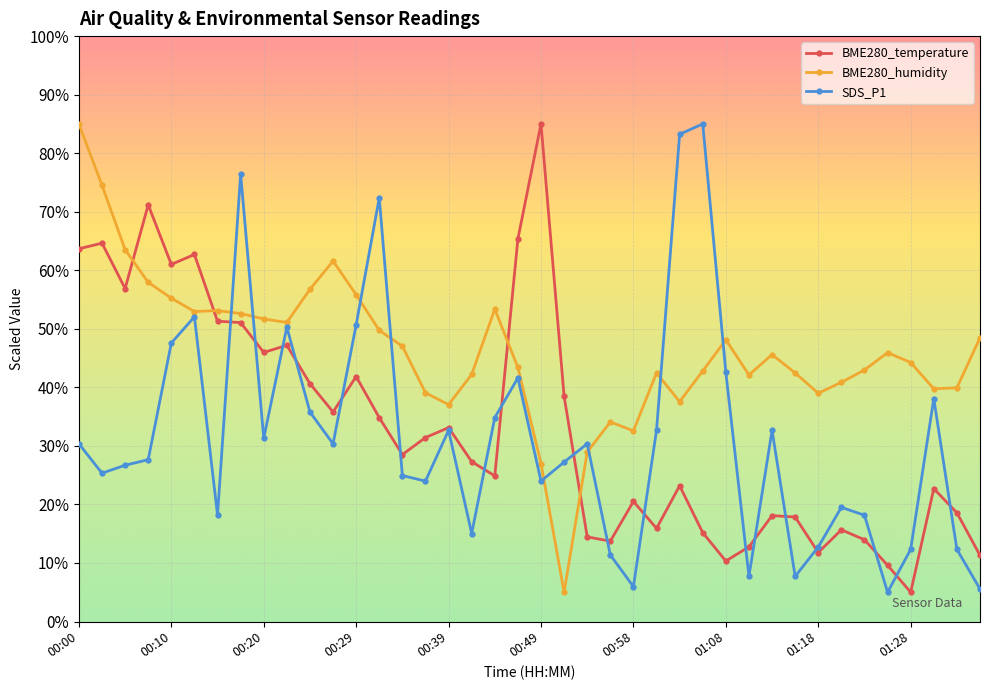

After their last crossing, which series has the higher values: BME280_humidity or BME280_temperature?

BME280_humidity